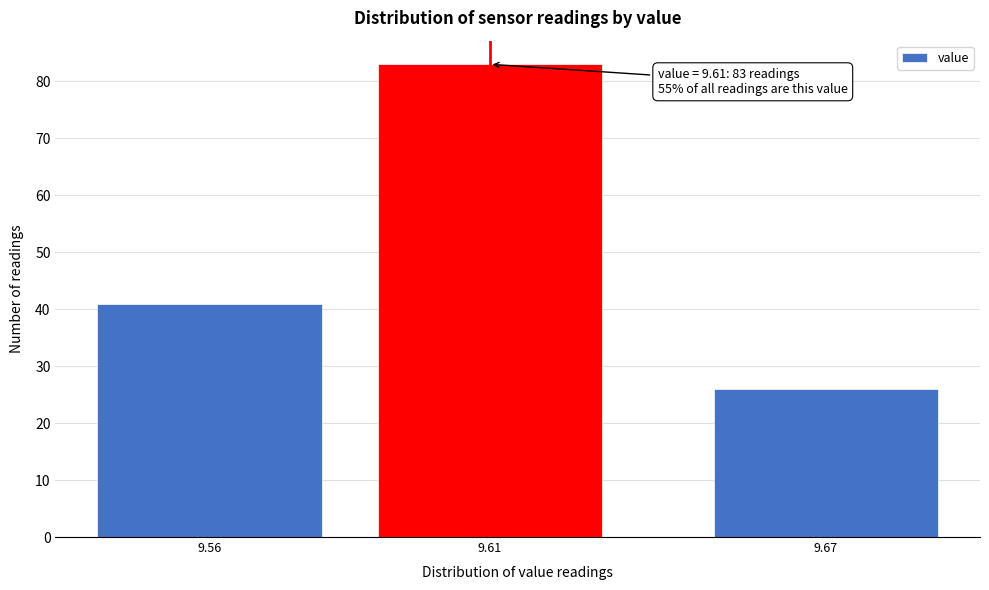

Reading right to left, transcribe all the data shown in this chart.

26	83	41